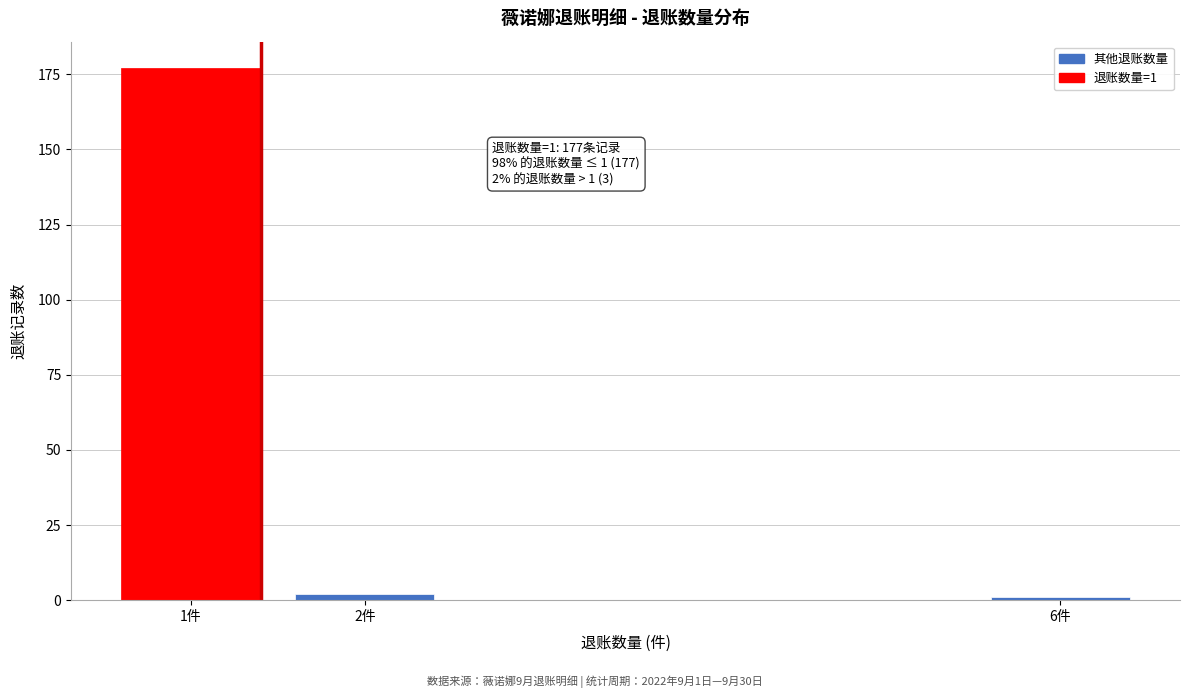

Reading right to left, what are all the values shown in this chart?

6件=1	2件=2	1件=177